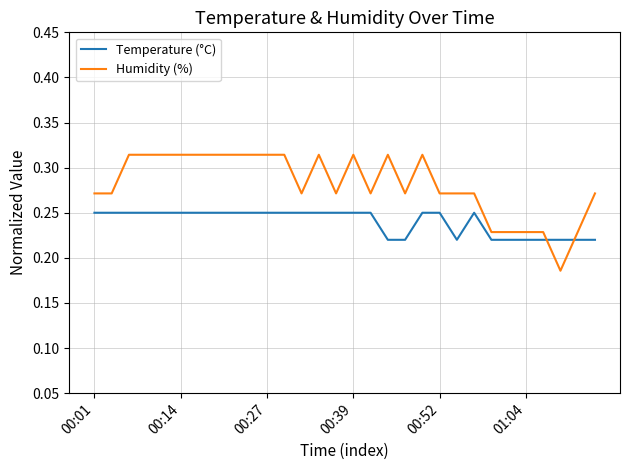

What is the difference between the second highest and minimum values in the Humidity (%) series?

0.1